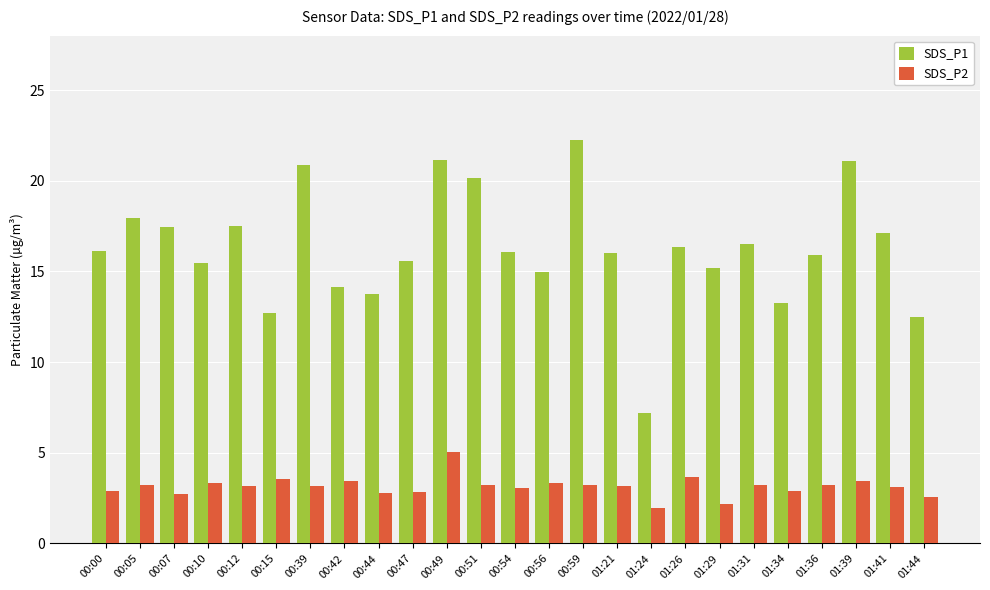

Read the SDS_P1 value at 01:44.

12.5